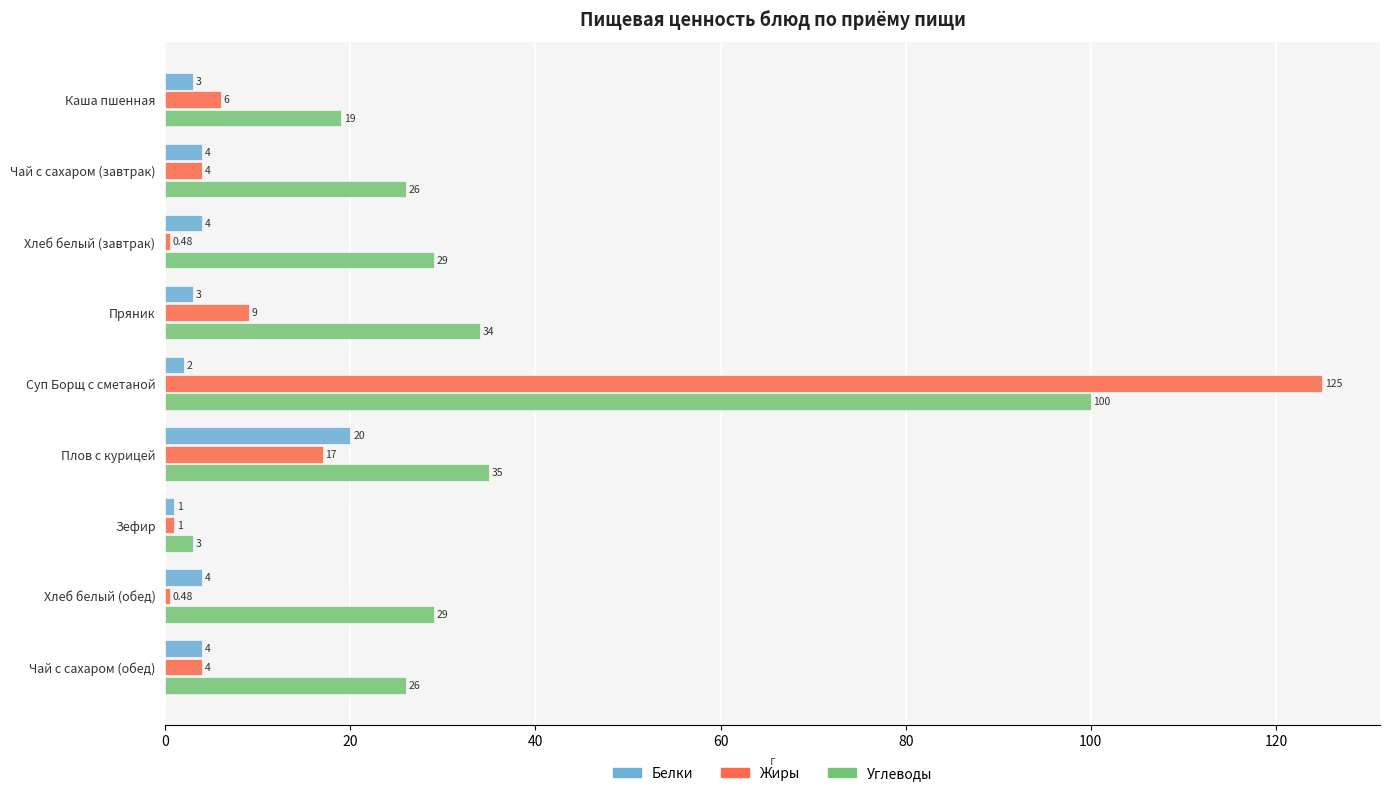

What is the difference between the maximum and minimum values in the Жиры series?

124.5